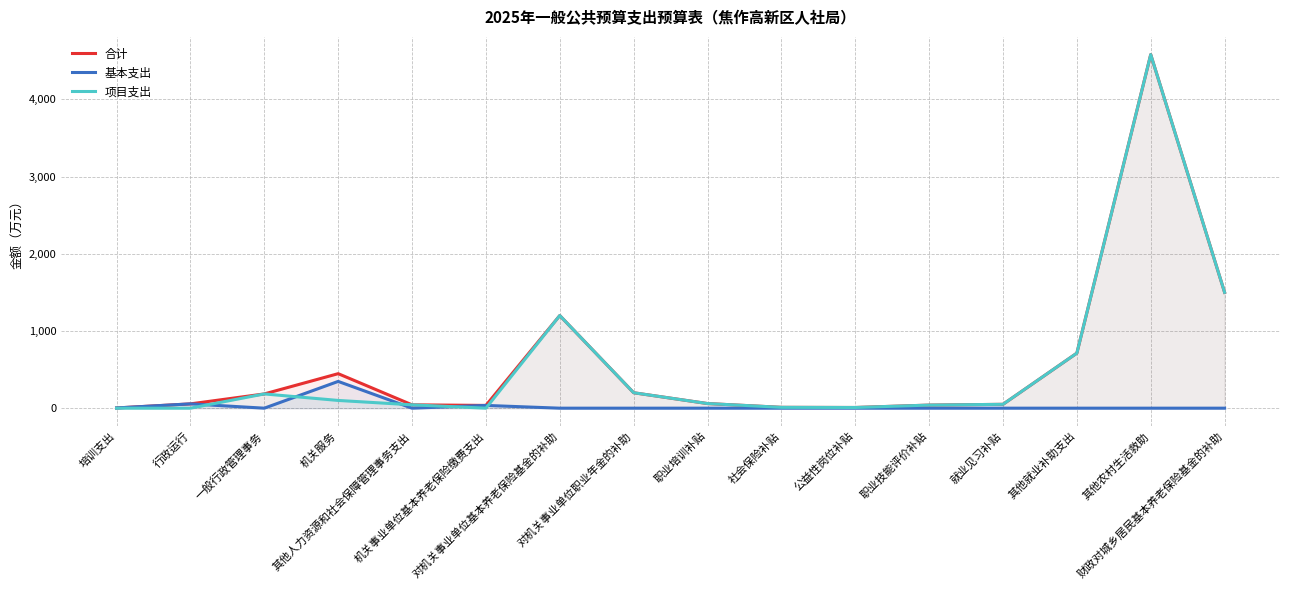

Is the value of 项目支出 at 社会保险补贴 greater than the value of 基本支出 at 其他人力资源和社会保障管理事务支出?

Yes